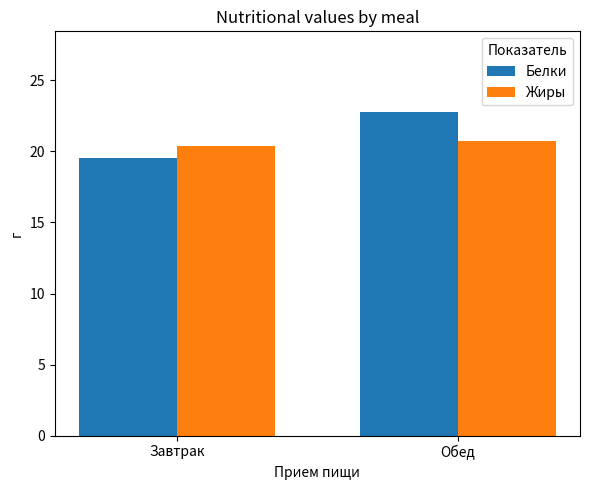

The Белки series shows 12.5 at Завтрак. True or false?

False